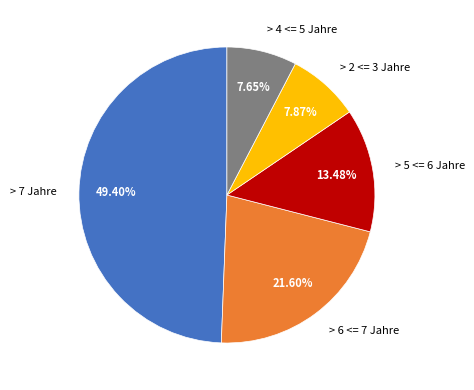

Does any single category account for the majority?

No